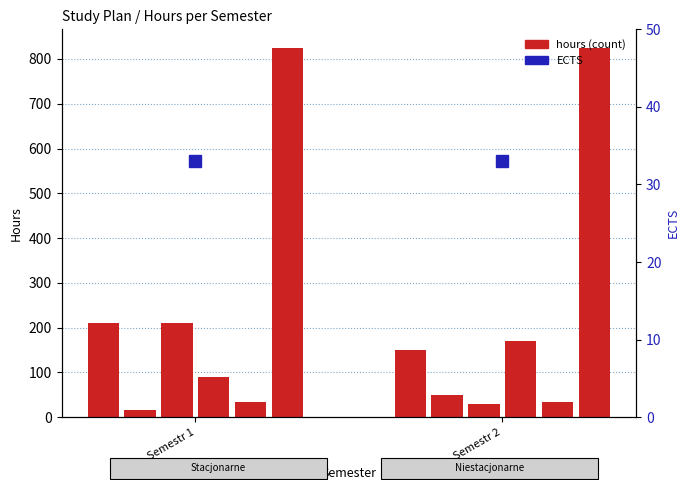

True or false: WYKŁAD has a value of 265 at Semestr 2.

False